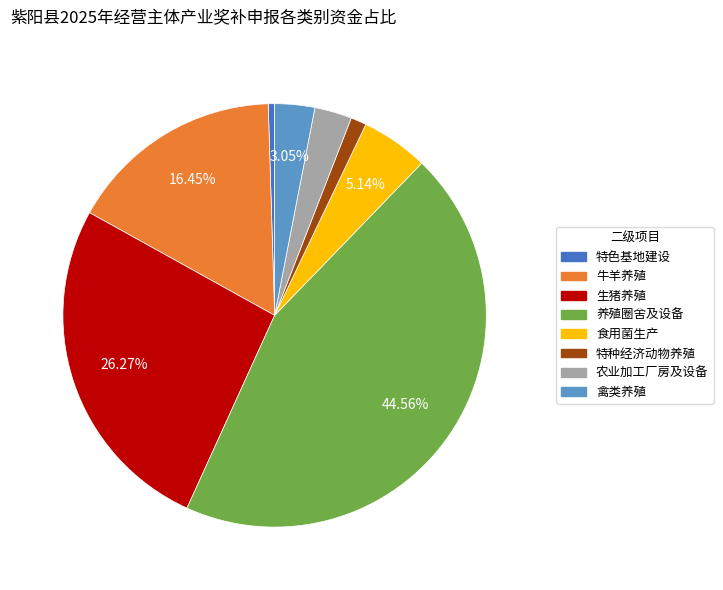

What is the ratio of the value at 特色基地建设 to the value at 食用菌生产?

0.1